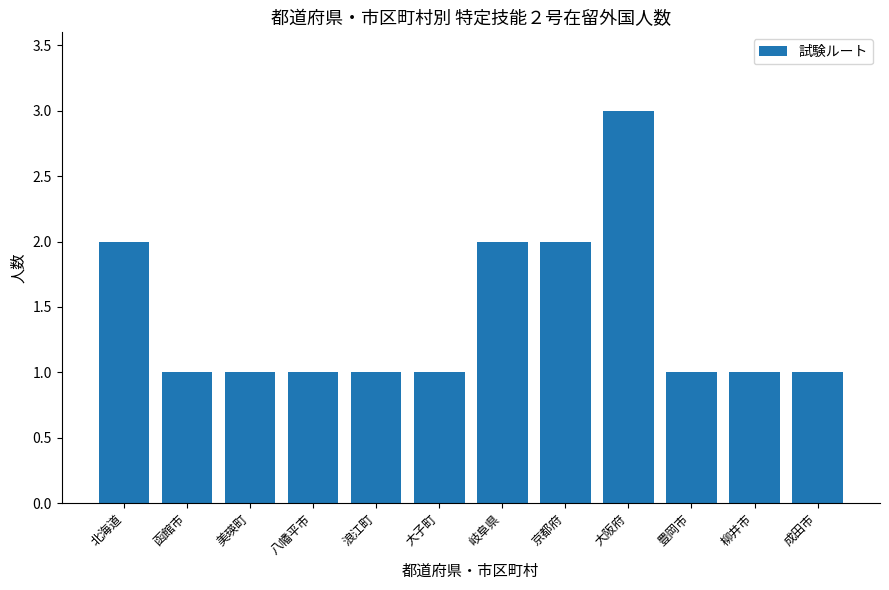

What is the value of the 11th bar from the left?

1